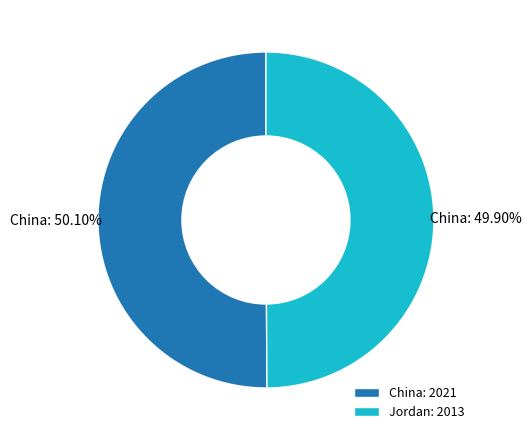

How much of the chart is everything except Jordan?

50.1%